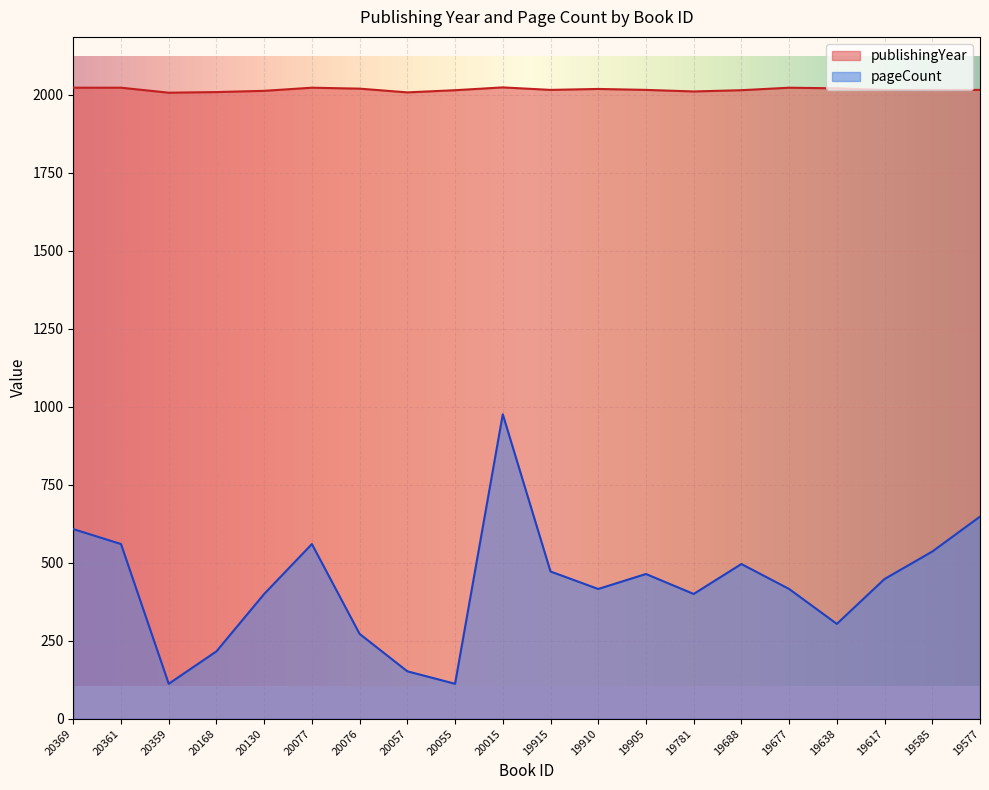

The pageCount series shows 472 at 19915. True or false?

True